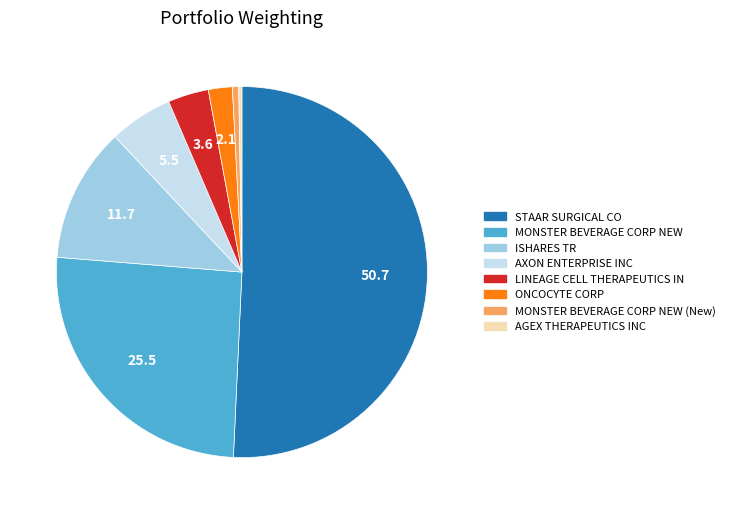

Which has a higher value, STAAR SURGICAL CO or MONSTER BEVERAGE CORP NEW (New)?

STAAR SURGICAL CO